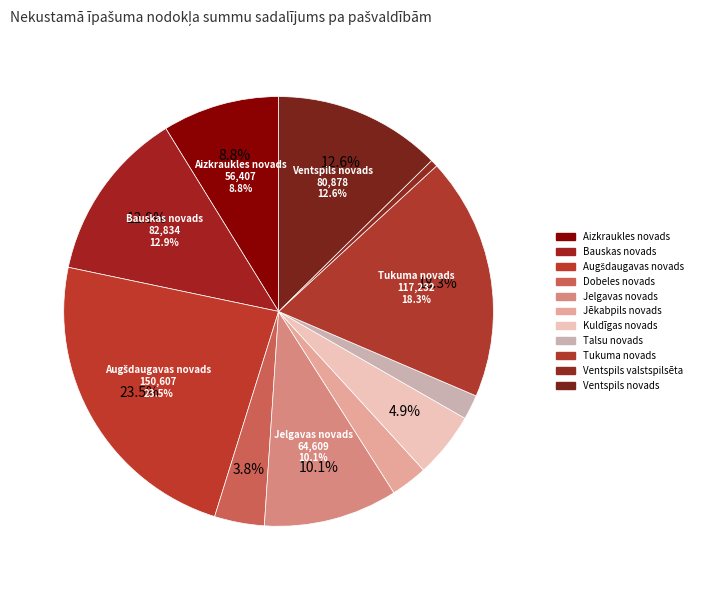

Which has a higher value, Ventspils novads or Ventspils valstspilsēta?

Ventspils novads